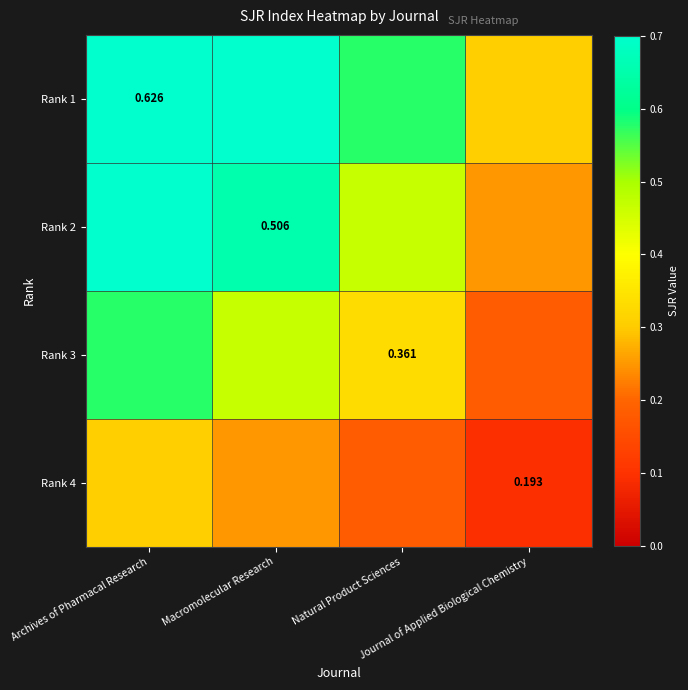

Count the number of categories in the chart.

4